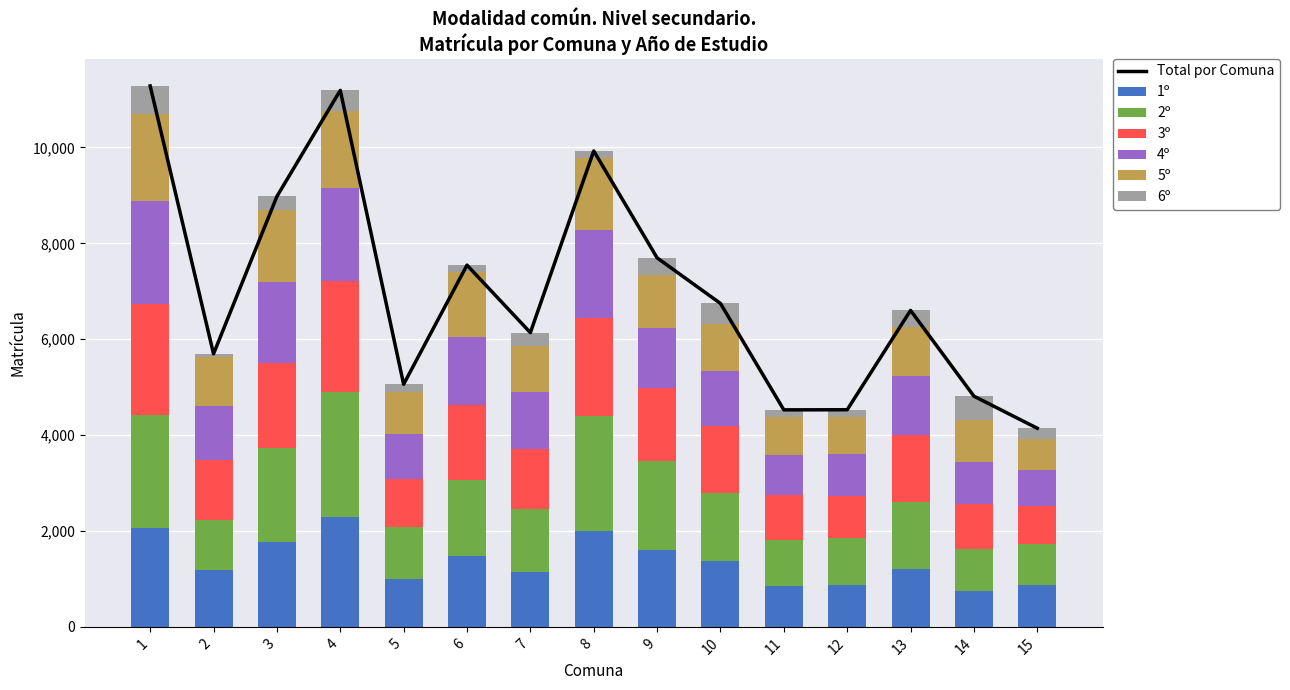

At 2, list the series in order from smallest to largest.

6º, 5º, 2º, 4º, 1º, 3º